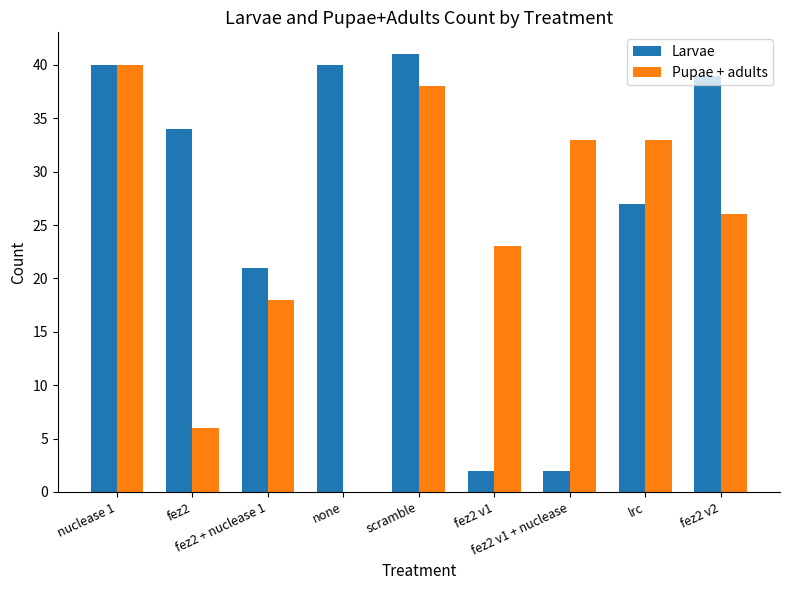

What is the greatest value displayed?

41